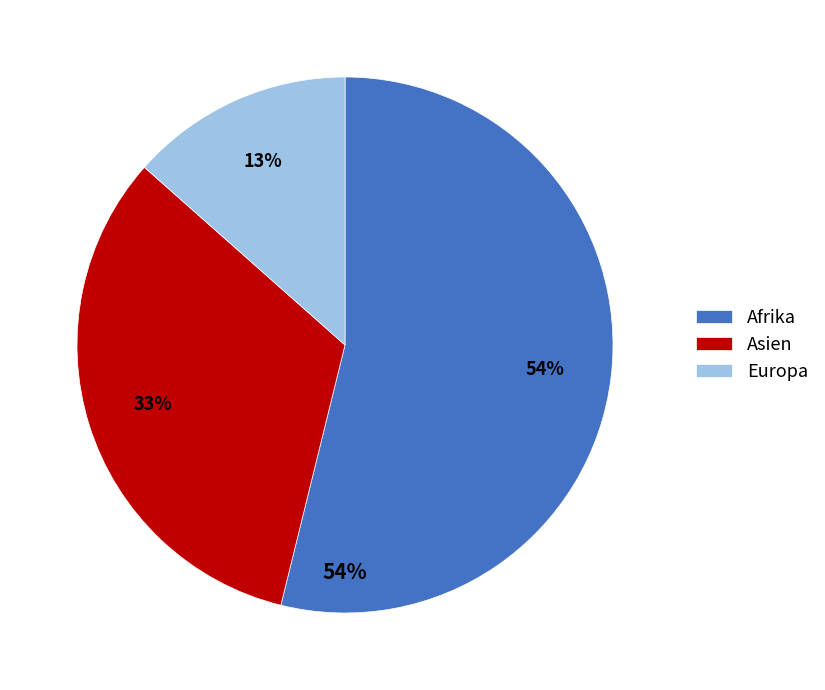

The Afrika slice represents 54% of the pie. True or false?

True